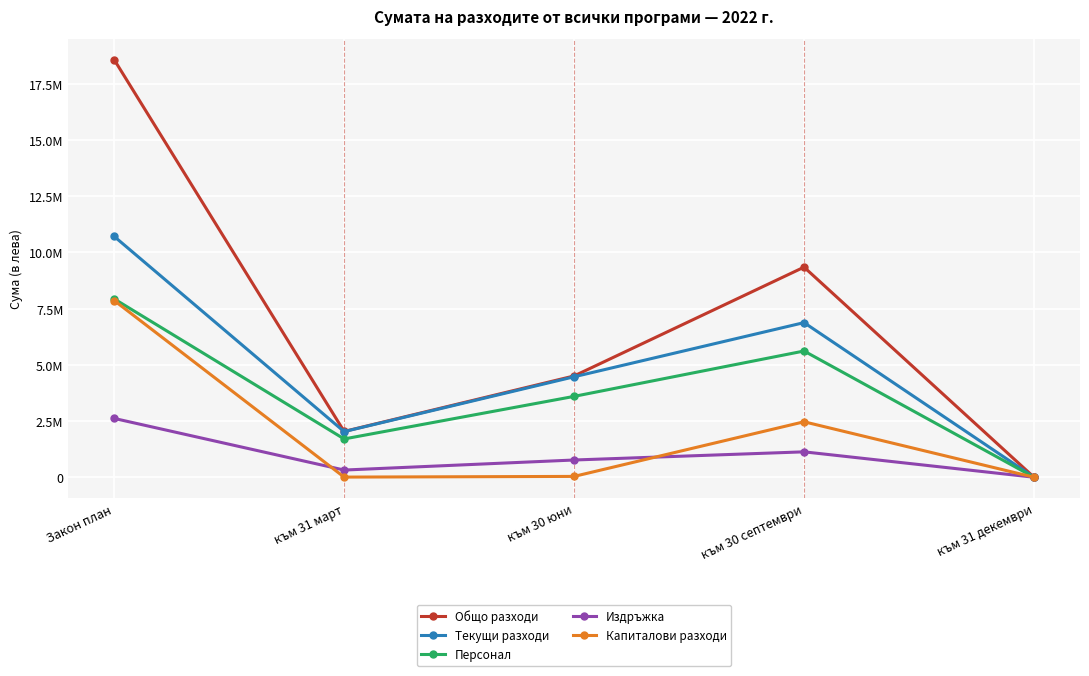

At which label does Издръжка first exceed 766916?

Закон план